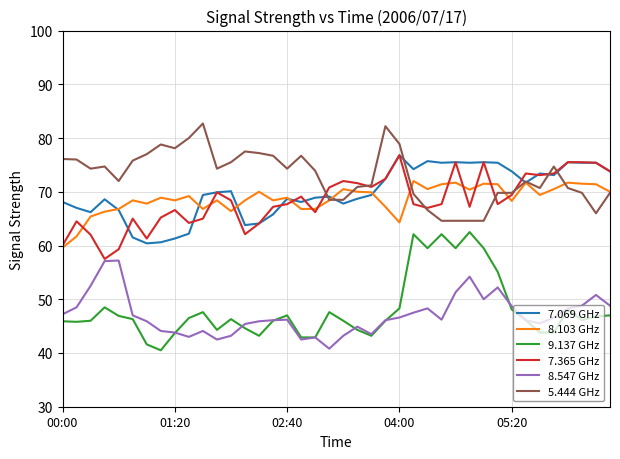

What is the maximum value for 5.444 GHz?

82.7